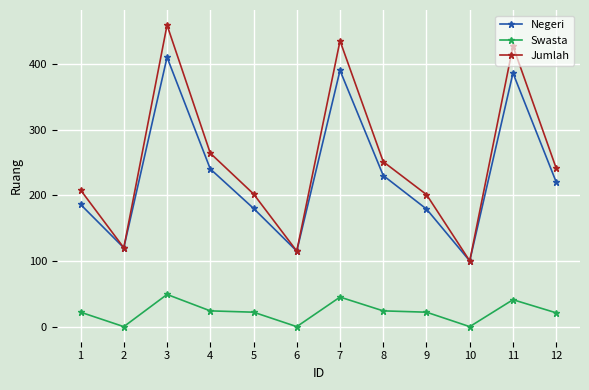

Does the chart have visible grid lines?

Yes